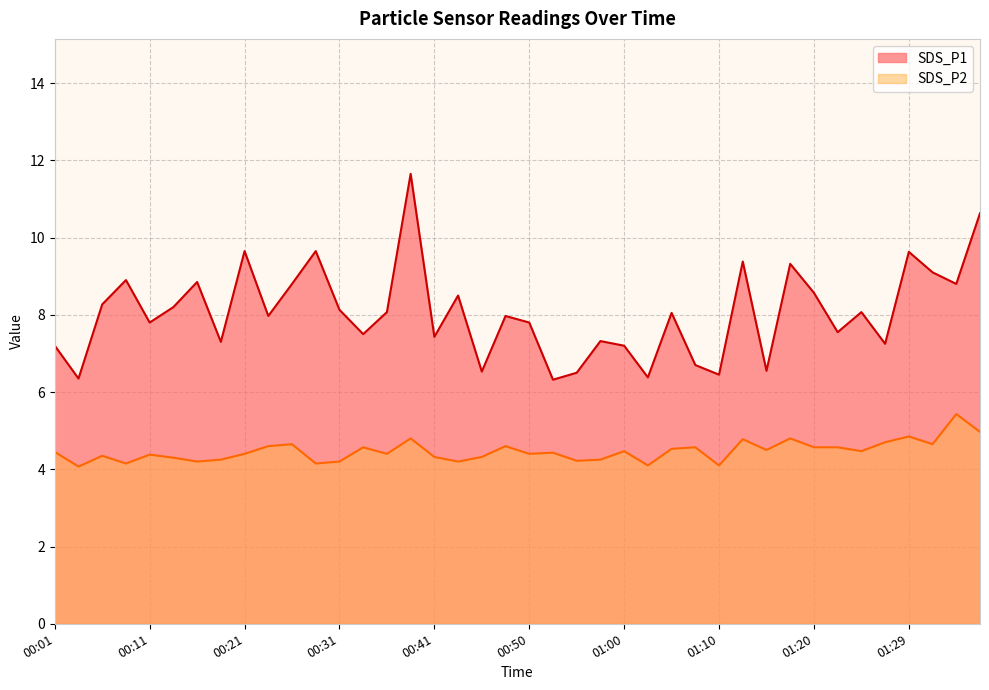

At how many categories does at least one series exceed 11?

1